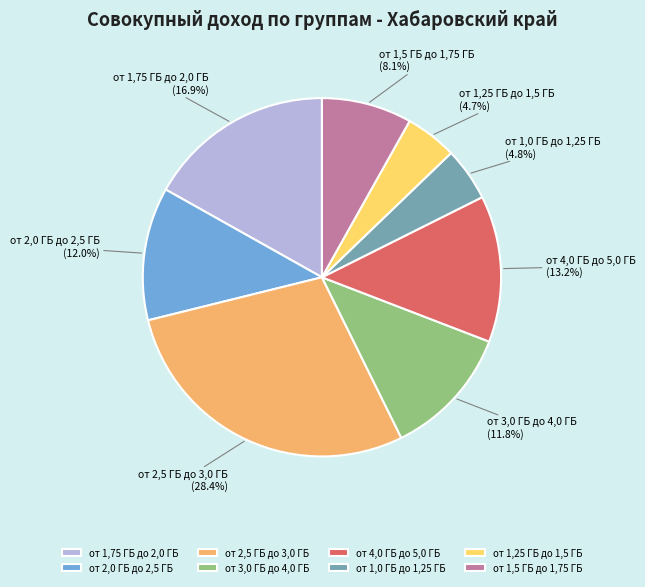

To the nearest percent, what is the average slice percentage?

12%